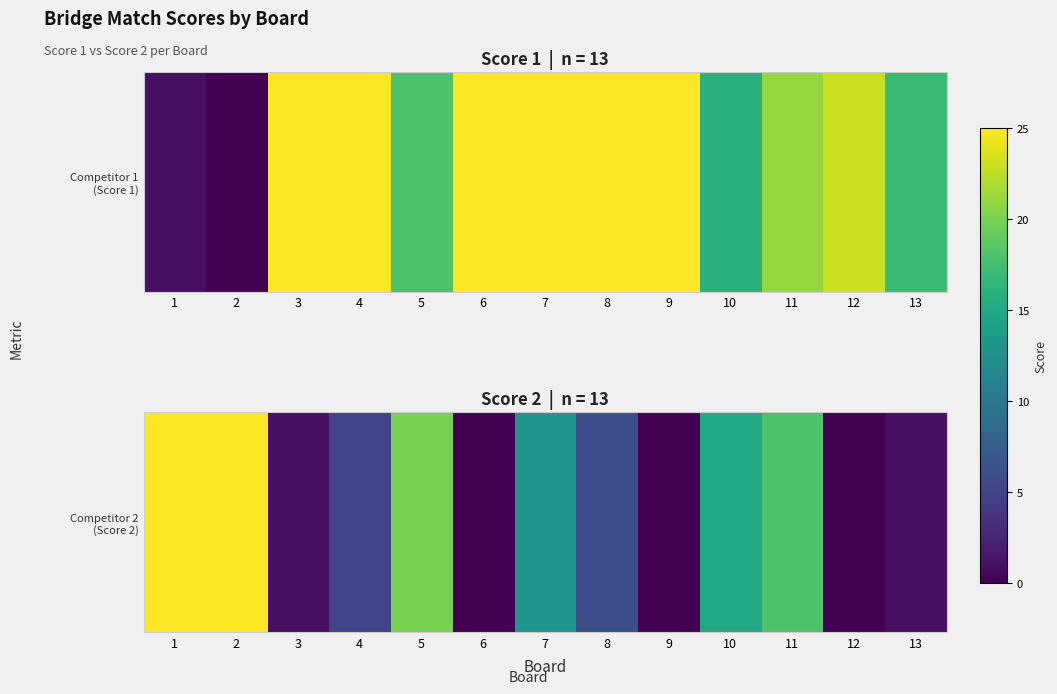

The chart shows a value of 25 at 10. True or false?

False